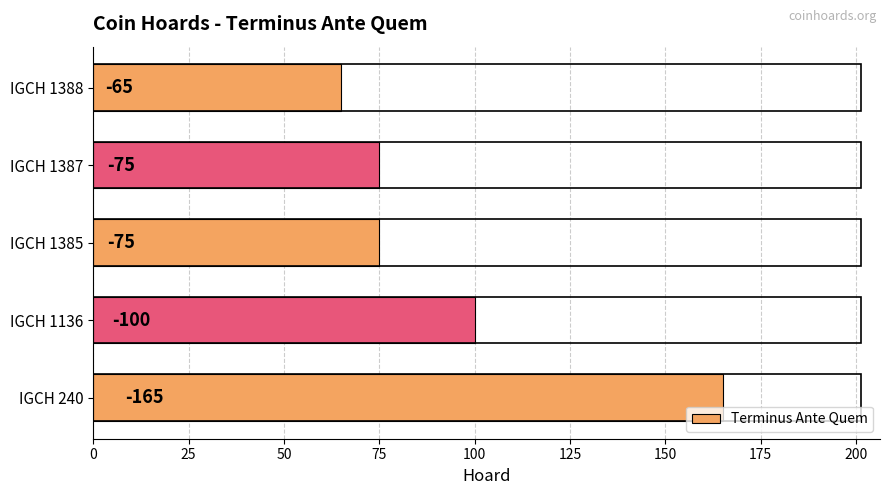

What is the greatest value displayed?

165